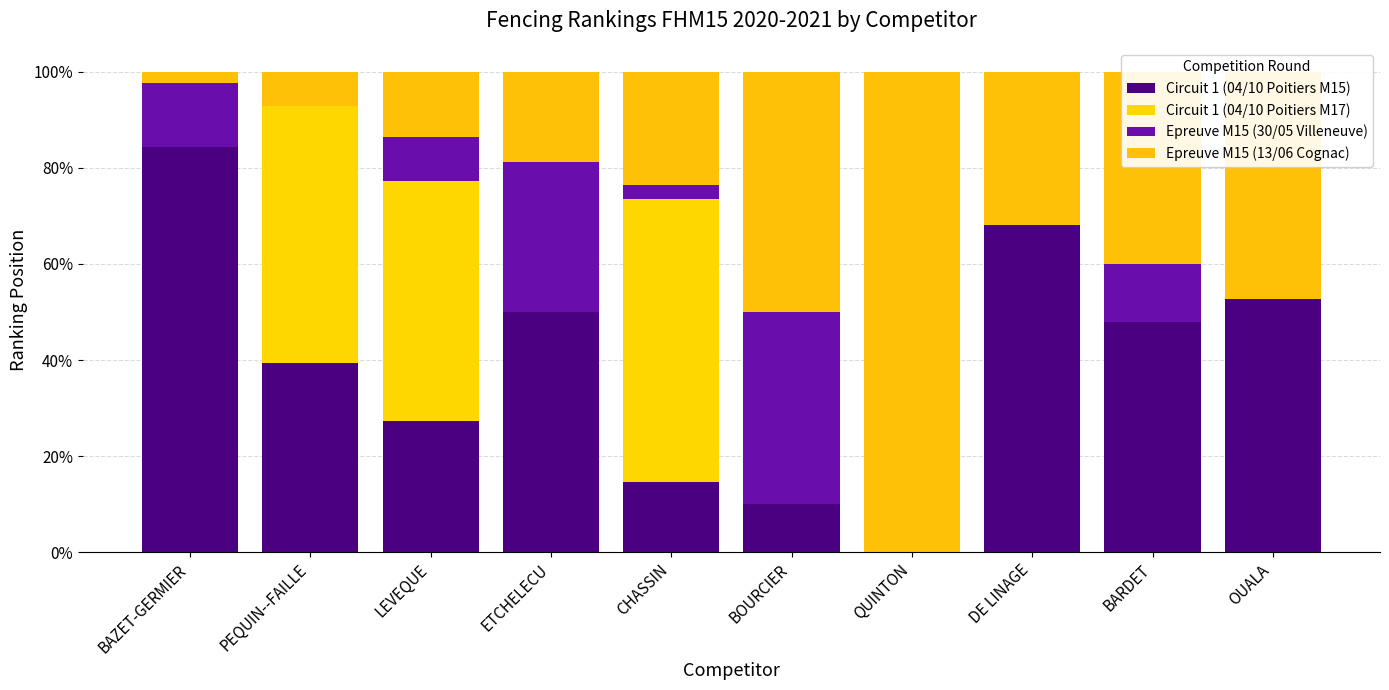

How many positive values does the Circuit 1 (04/10 Poitiers M15) series have?

9